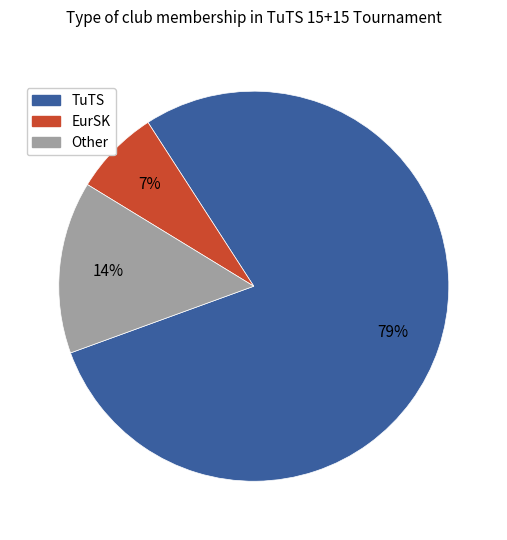

To the nearest percent, what is the average slice percentage?

33%